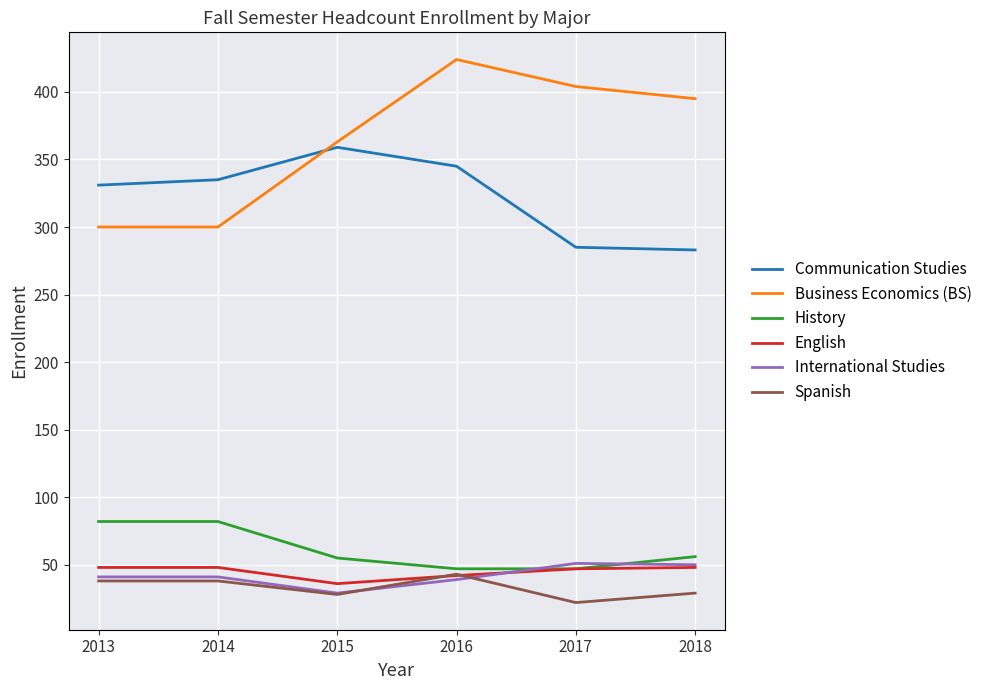

How many interior local valleys does the International Studies series have?

1